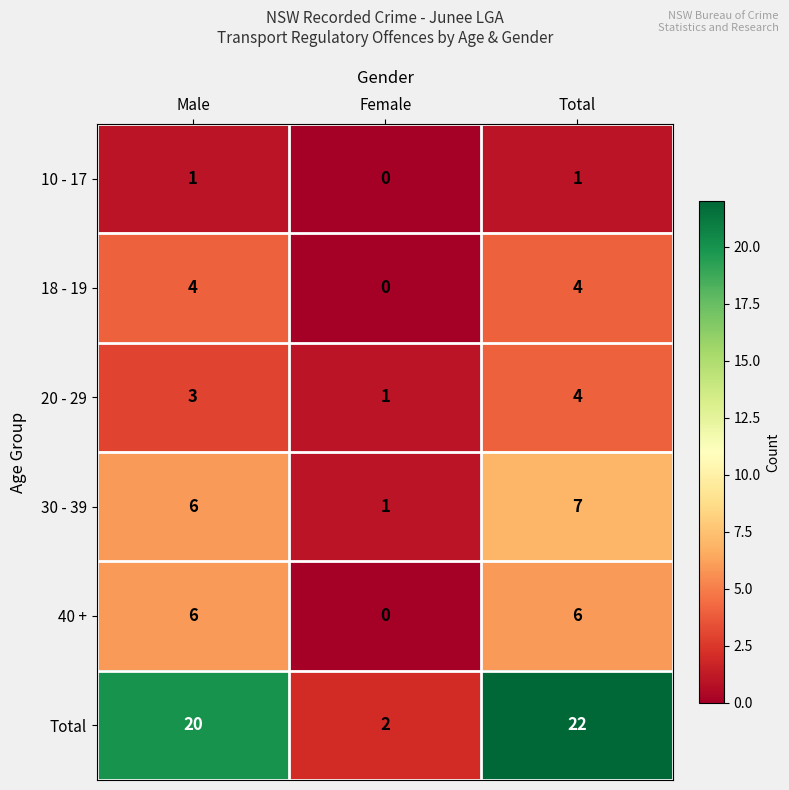

What is the average value of the 18 - 19 series?

3